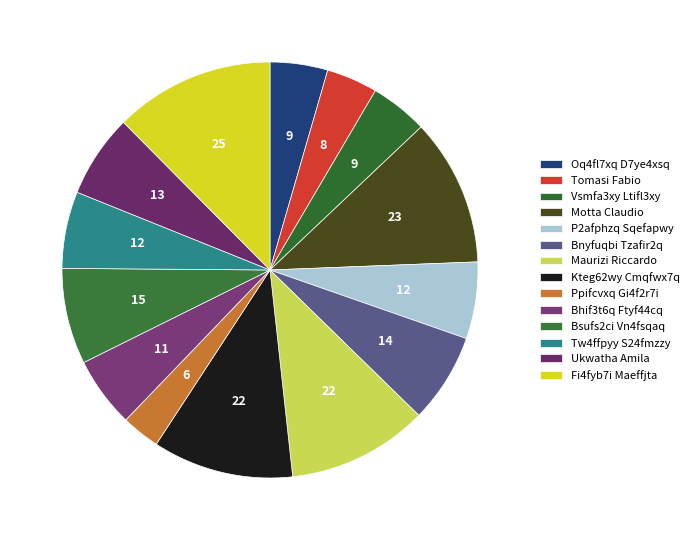

Does Tw4ffpyy S24fmzzy represent more than half of the total?

No